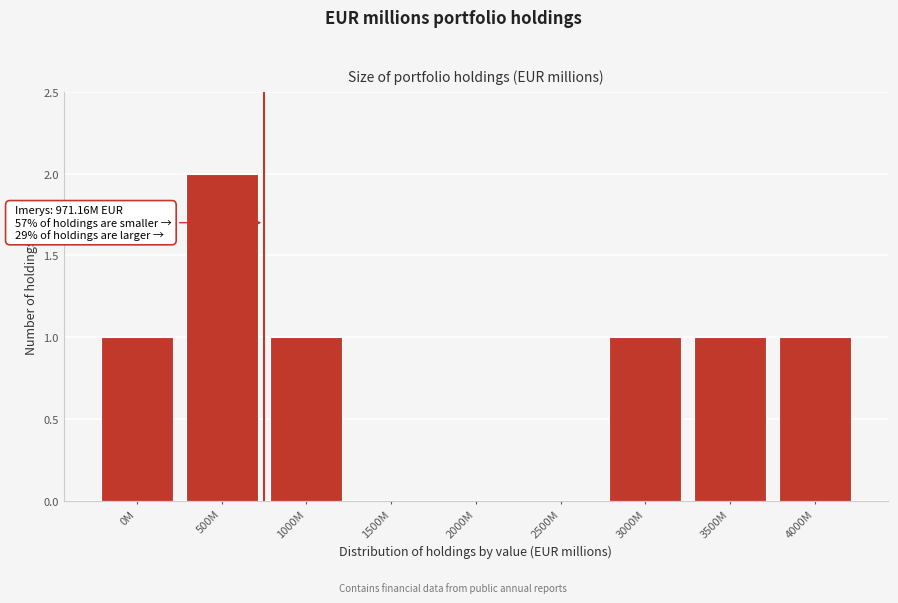

Reading right to left, list all the values displayed in this chart.

4000M=1	3500M=1	3000M=1	2500M=0	2000M=0	1500M=0	1000M=1	500M=2	0M=1